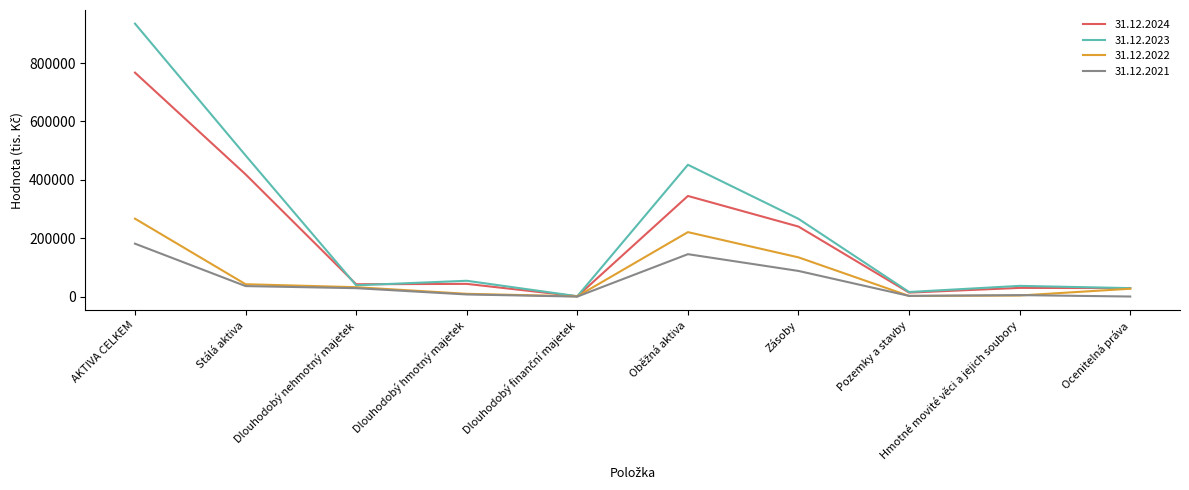

Which series has the widest spread of values?

31.12.2023